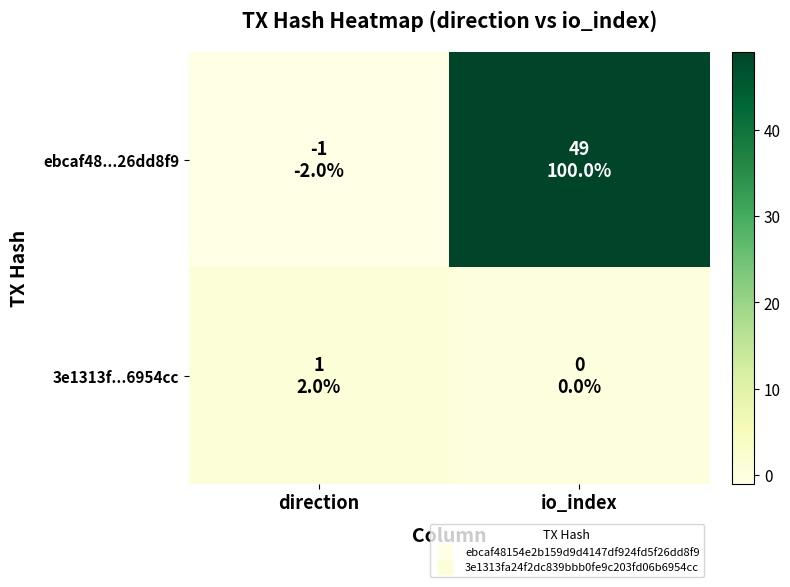

What is the spread (max minus min) of values at io_index?

49